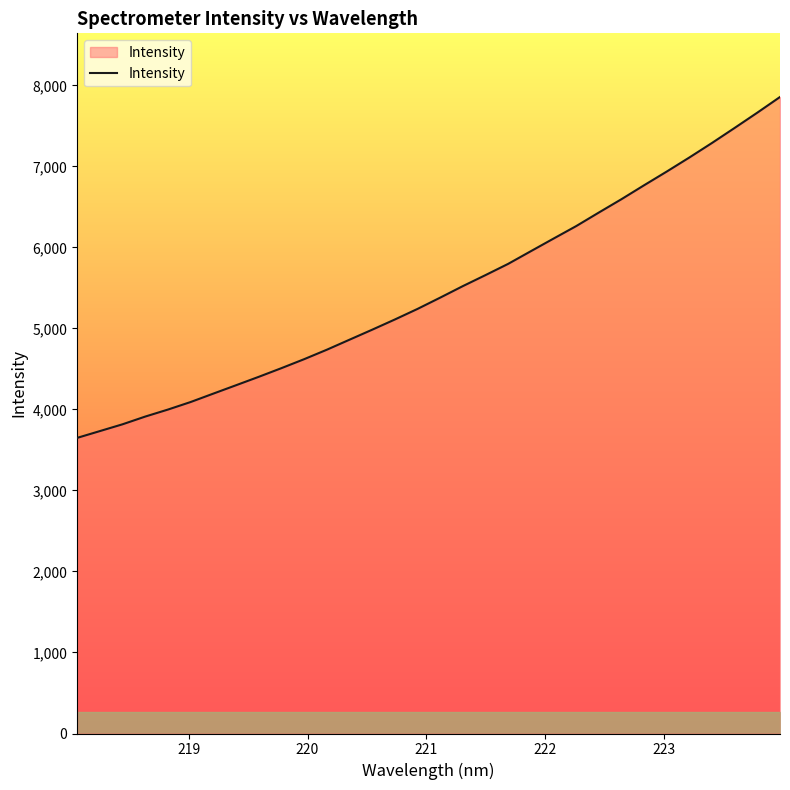

What is the difference between the maximum and minimum values?

4207.9